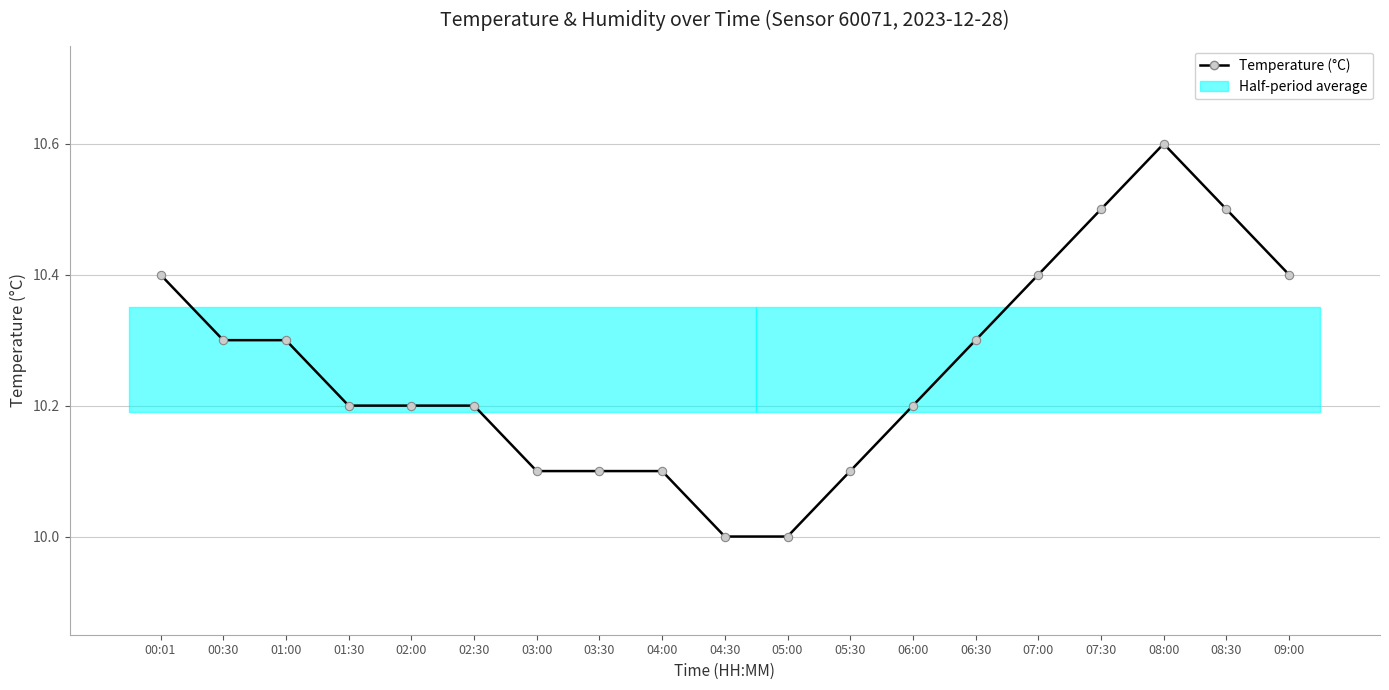

List the labels in order of value, smallest first.

04:30, 05:00, 03:00, 03:30, 04:00, 05:30, 01:30, 02:00, 02:30, 06:00, 00:30, 01:00, 06:30, 00:01, 07:00, 09:00, 07:30, 08:30, 08:00